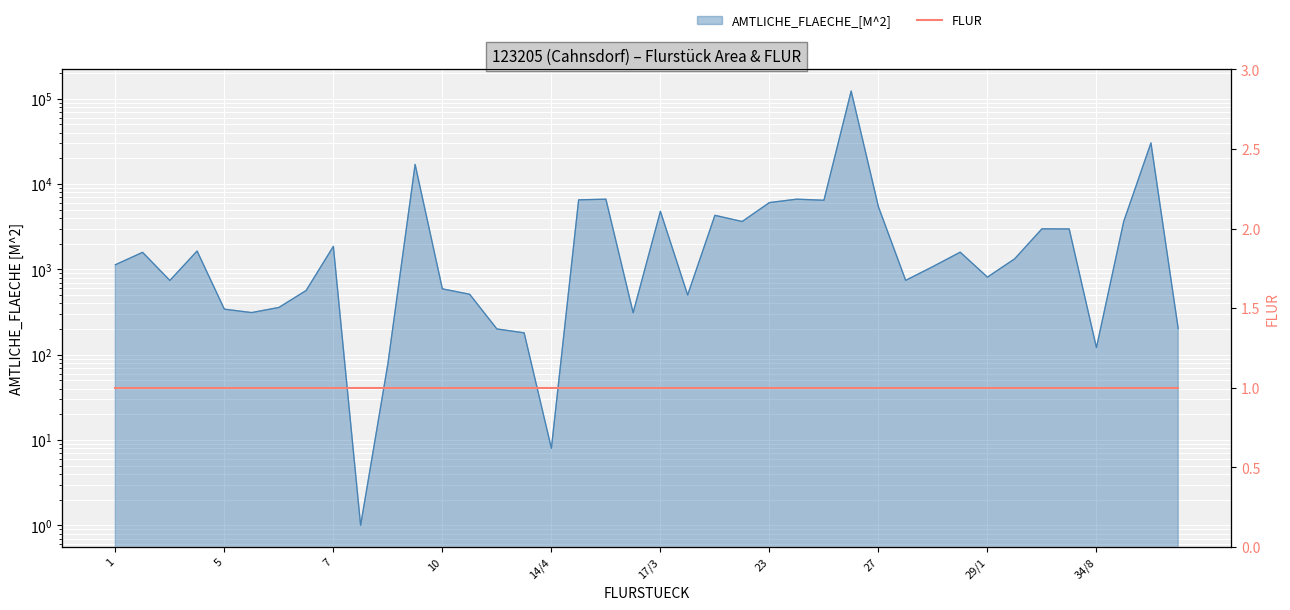

Rank the categories by value from lowest to highest.

8, 14/4, 9/2, 34/8, 13, 12, 34/22, 16, 6/1, 5, 6/2, 18/1, 11, 6/3, 10, 3, 28/1, 29/1, 28/2, 1, 30/1, 2, 28/3, 4, 7, 32/1, 31/1, 34/10, 22, 21, 17/3, 27, 23, 25, 14/5, 15/3, 24, 9/5, 34/16, 26